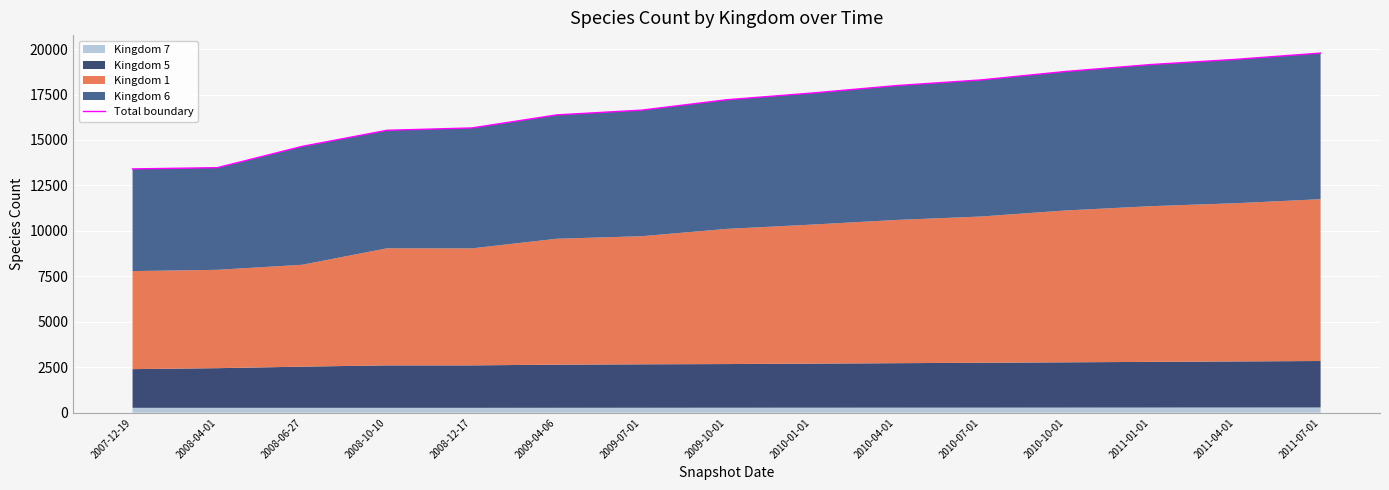

What is the sum of all values?

253959